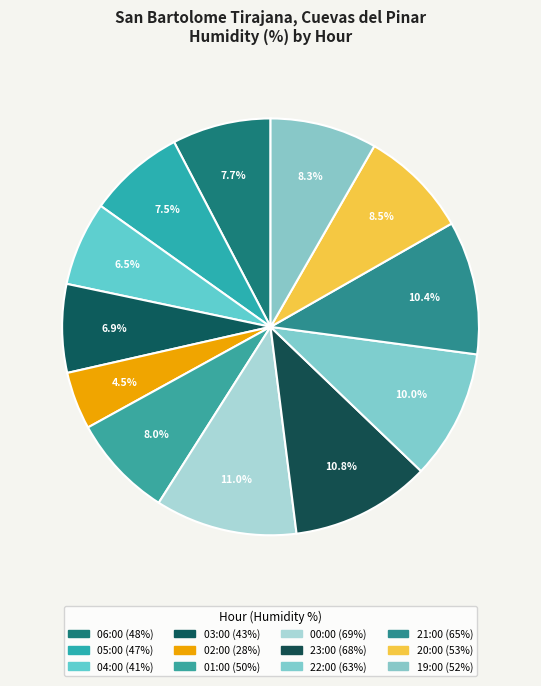

What is the smallest slice in the pie chart?

02:00